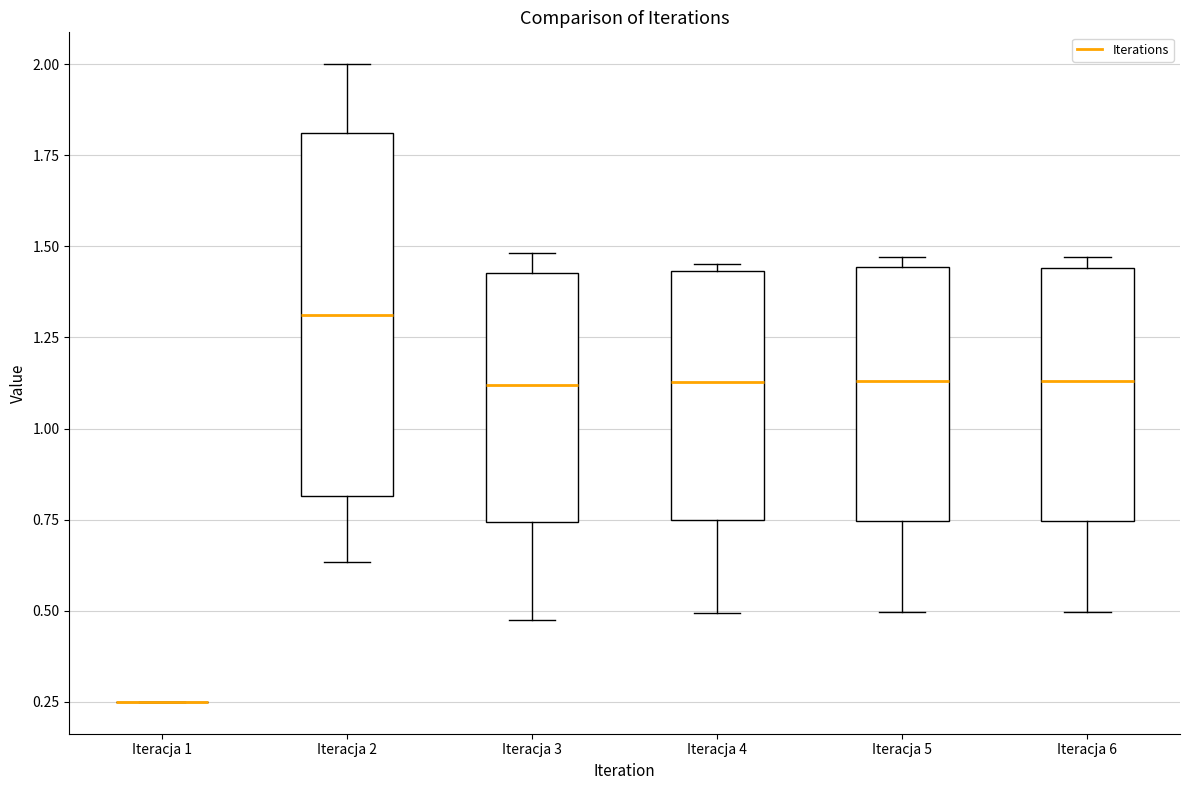

Where does the lower whisker of the box for Iteracja 3 end on the y-axis? The values are not printed on the chart, so give them approximately, as read against the axis.

0.45